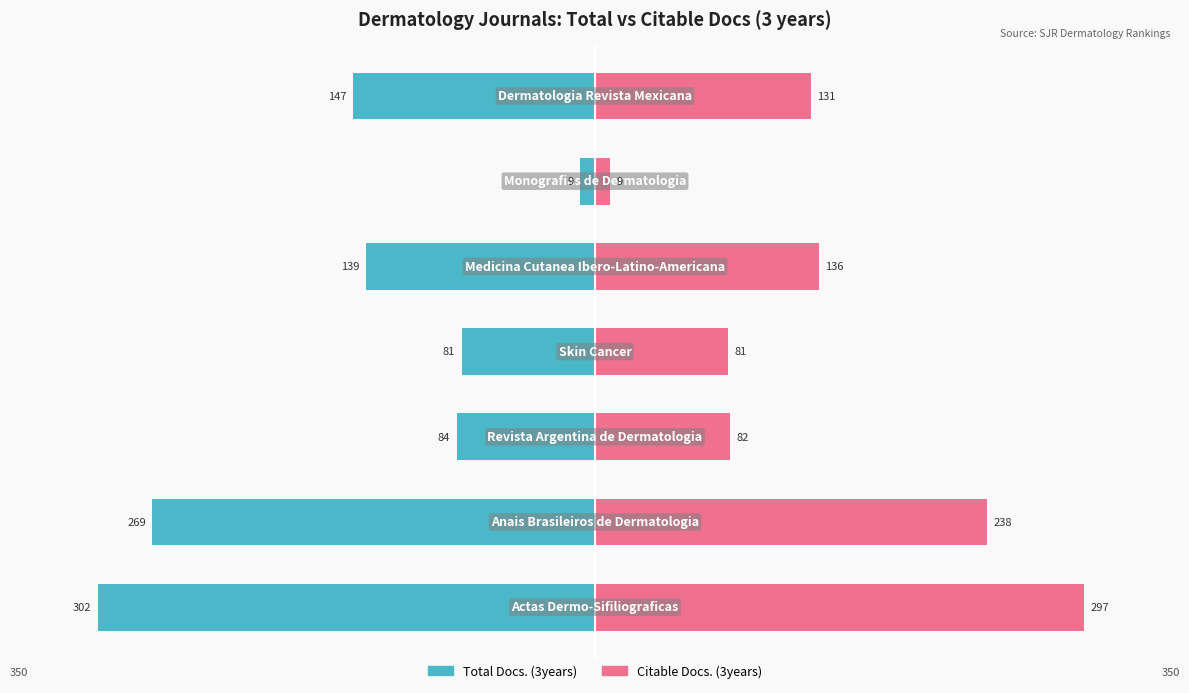

What are all the series names shown in the legend?

Total Docs. (3years), Citable Docs. (3years)